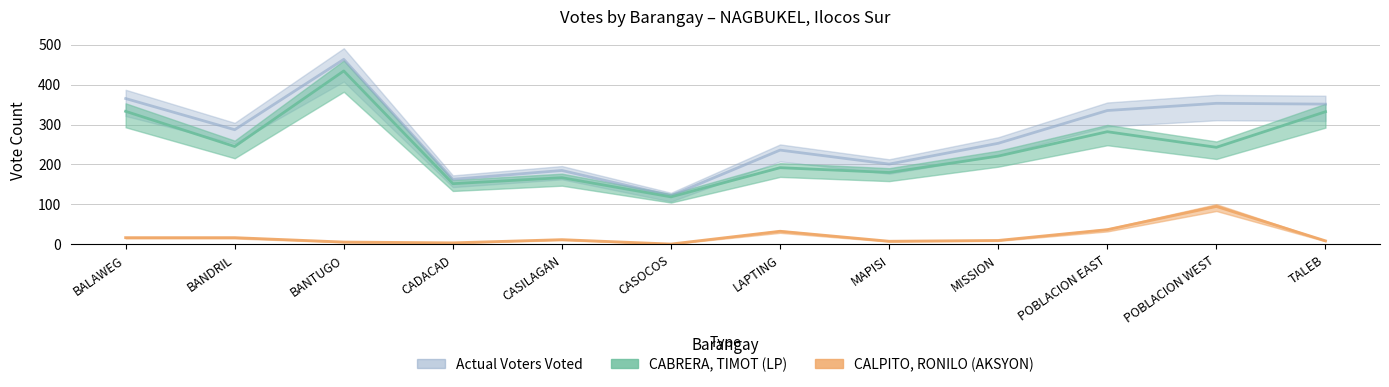

What is the sum of the Actual Voters Voted values at MISSION and POBLACION EAST?

588